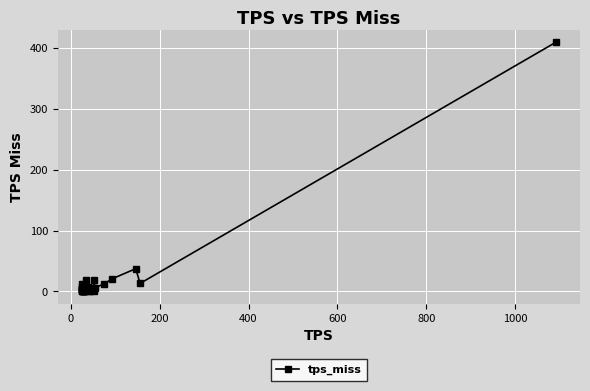

What is the maximum value shown in the chart?

409.8